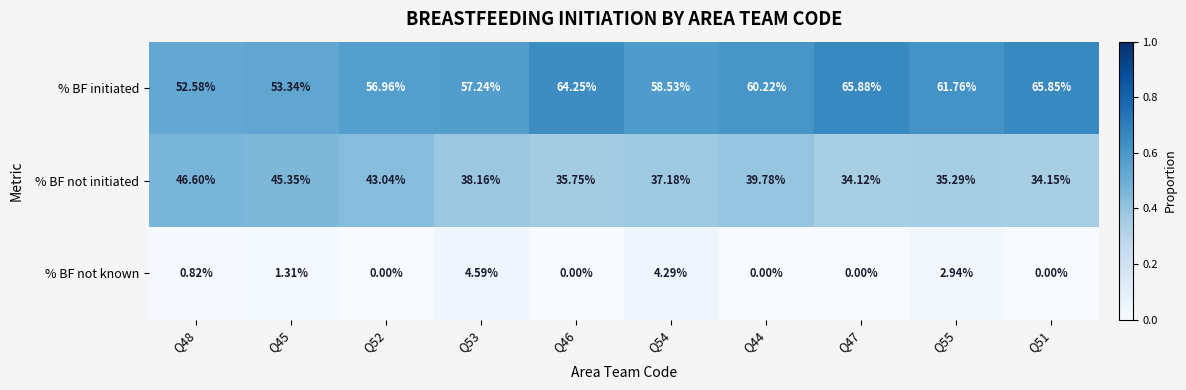

Between Q48 and Q55, which series saw the biggest shift?

% BF not initiated